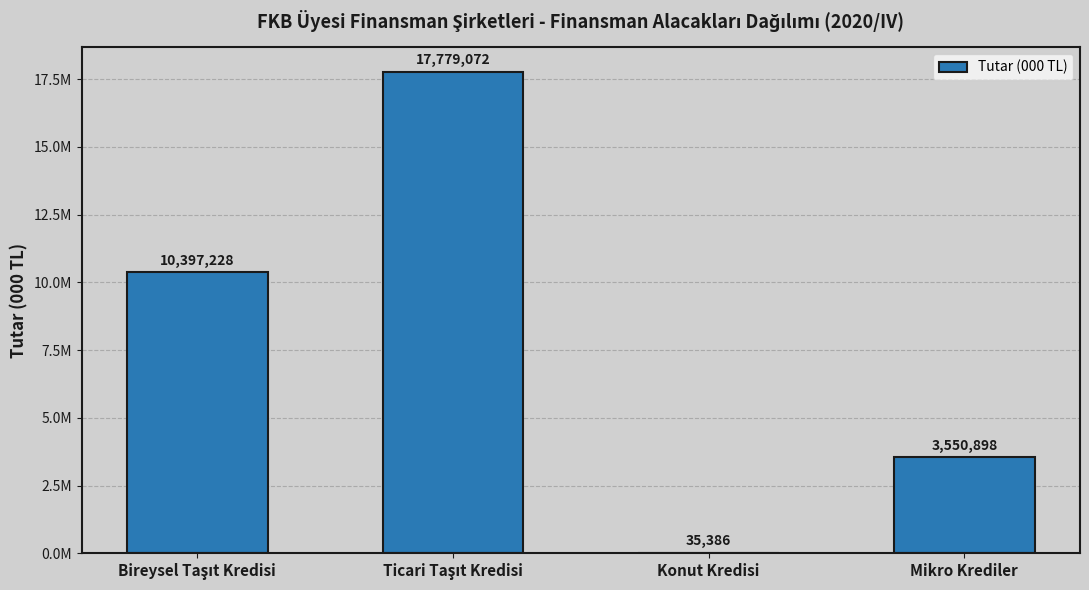

Are the bars horizontal?

No